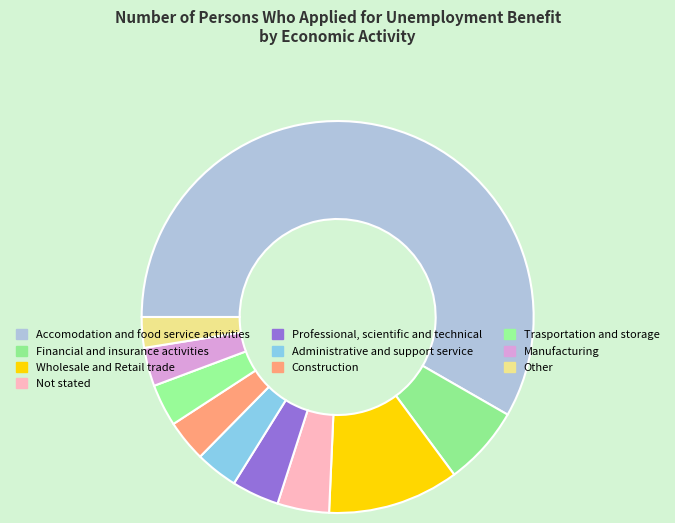

What portion of the pie excludes Other?

97.5%